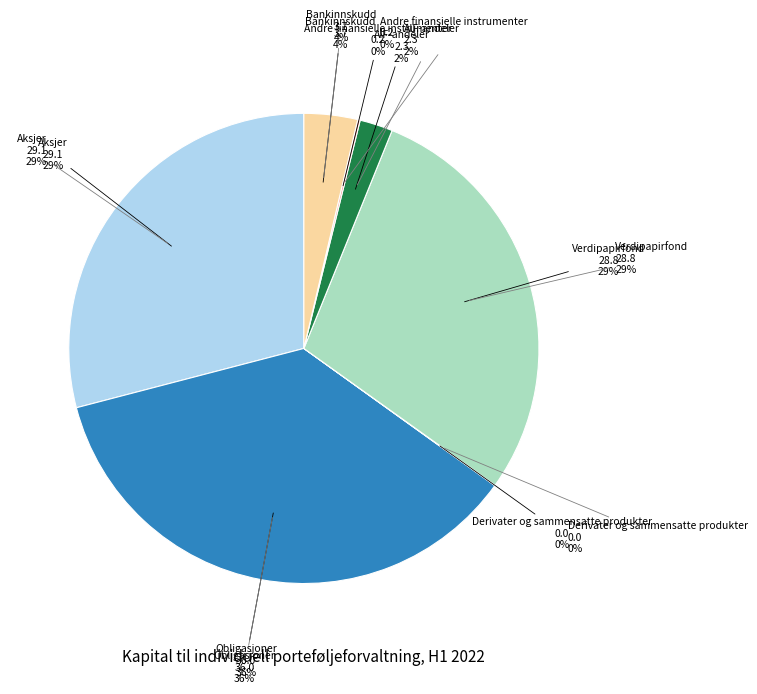

Rank the categories by value from lowest to highest.

Derivater og sammensatte produkter, Andre finansielle instrumenter, AIF-andeler, Bankinnskudd, Verdipapirfond, Aksjer, Obligasjoner